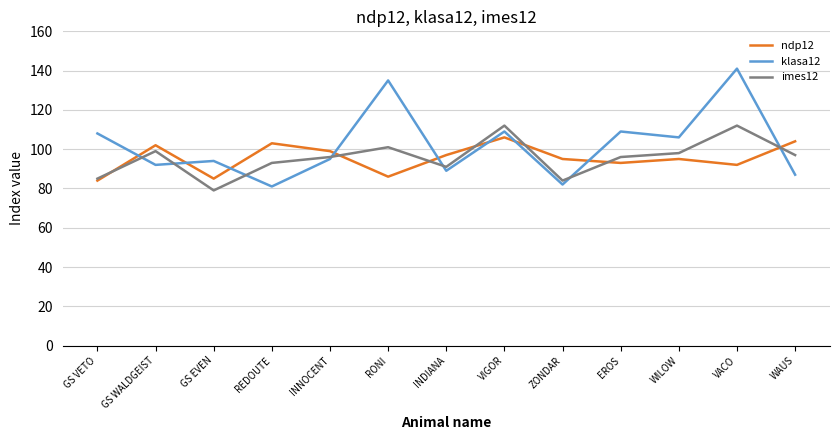

Count the number of categories in the chart.

13